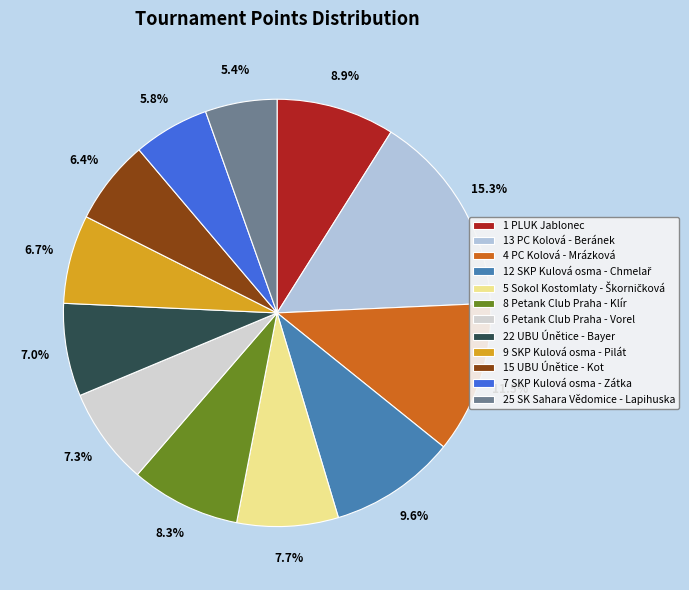

The 13 PC Kolová - Beránek slice represents 15% of the pie. True or false?

True